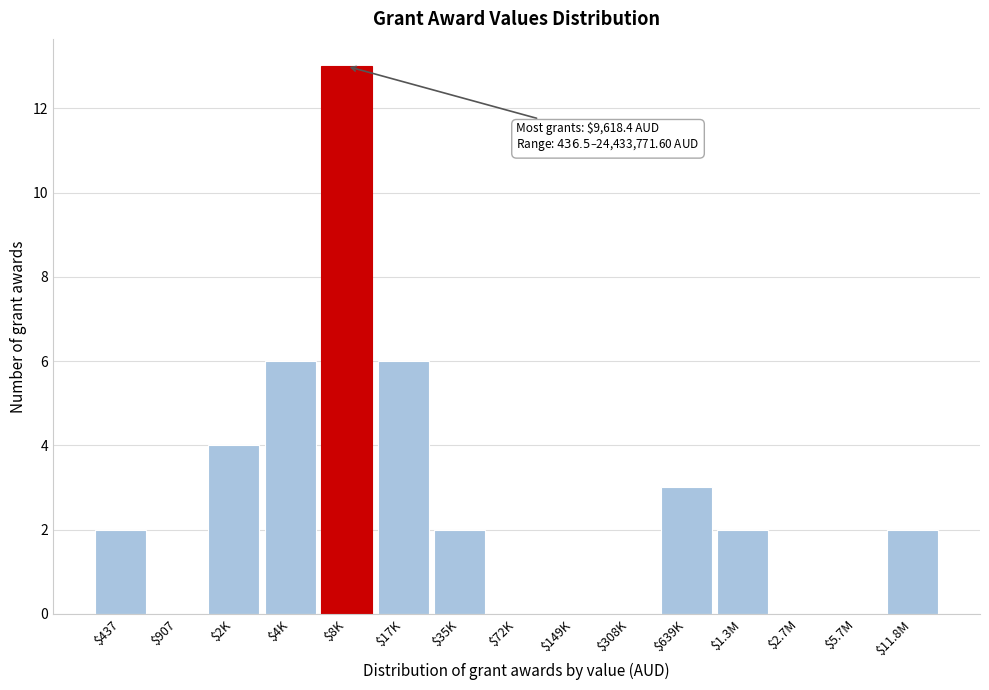

What is the sum of all values?

40